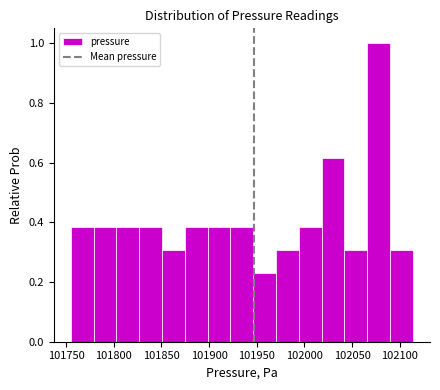

Which range on the x-axis has the tallest bar?

102065 to 102090